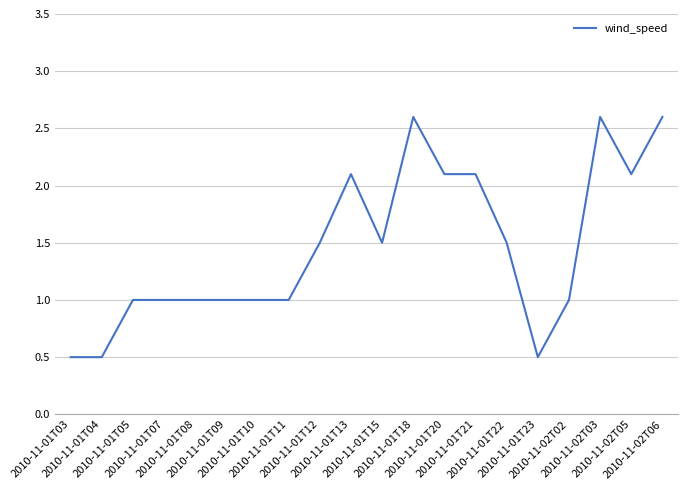

What is the maximum value shown in the chart?

2.6